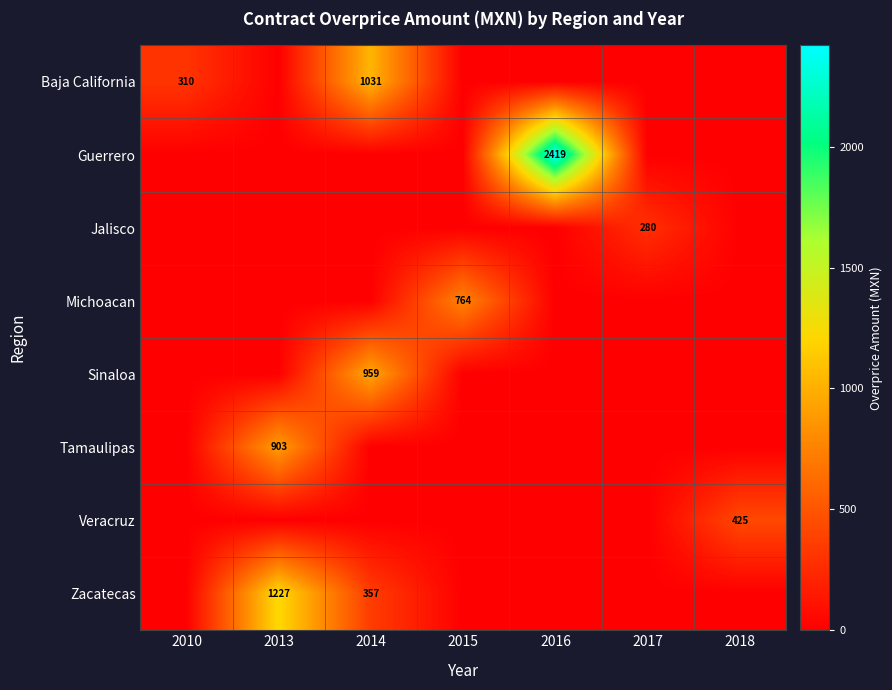

The value of Zacatecas at 2014 is 635. True or false?

False